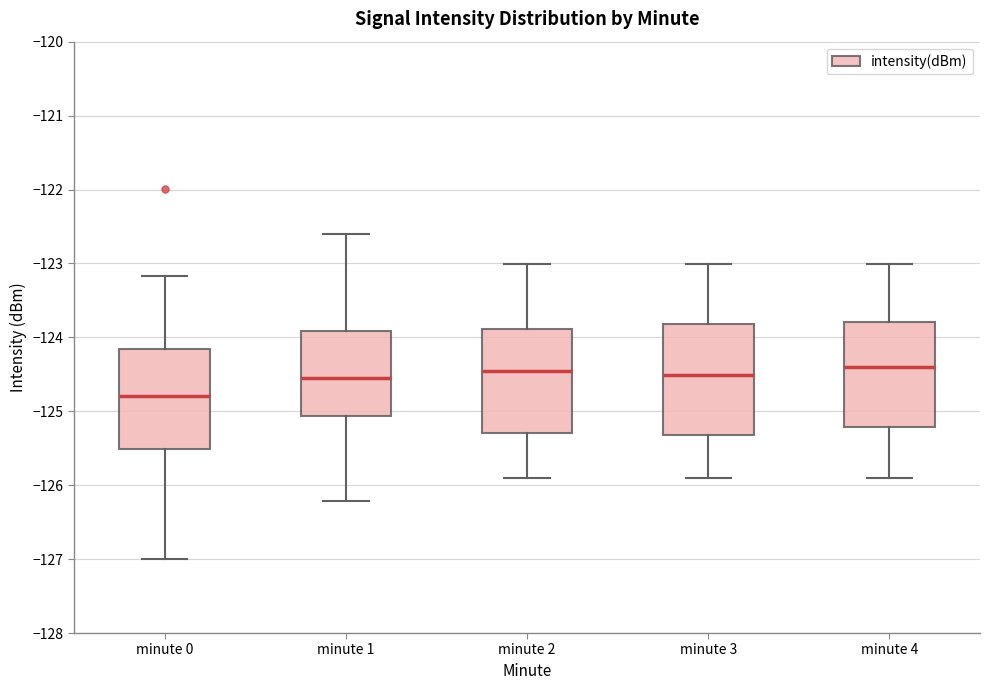

Where does the upper whisker of the box for minute 3 end on the y-axis? The values are not printed on the chart, so give them approximately, as read against the axis.

-123.0